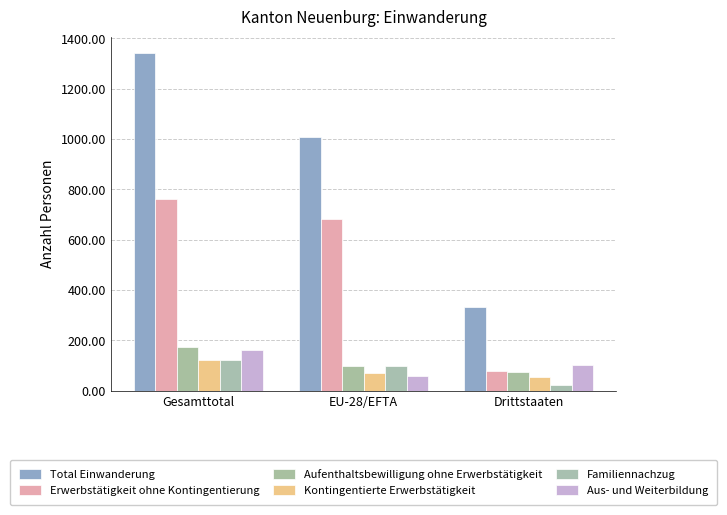

Reading left to right, extract all data points from this chart.

Total Einwanderung: 1340	1007	333
Erwerbstätigkeit ohne Kontingentierung: 761	683	78
Aufenthaltsbewilligung ohne Erwerbstätigkeit: 172	97	75
Kontingentierte Erwerbstätigkeit: 122	69	53
Familiennachzug: 122	98	24
Aus- und Weiterbildung: 160	57	103